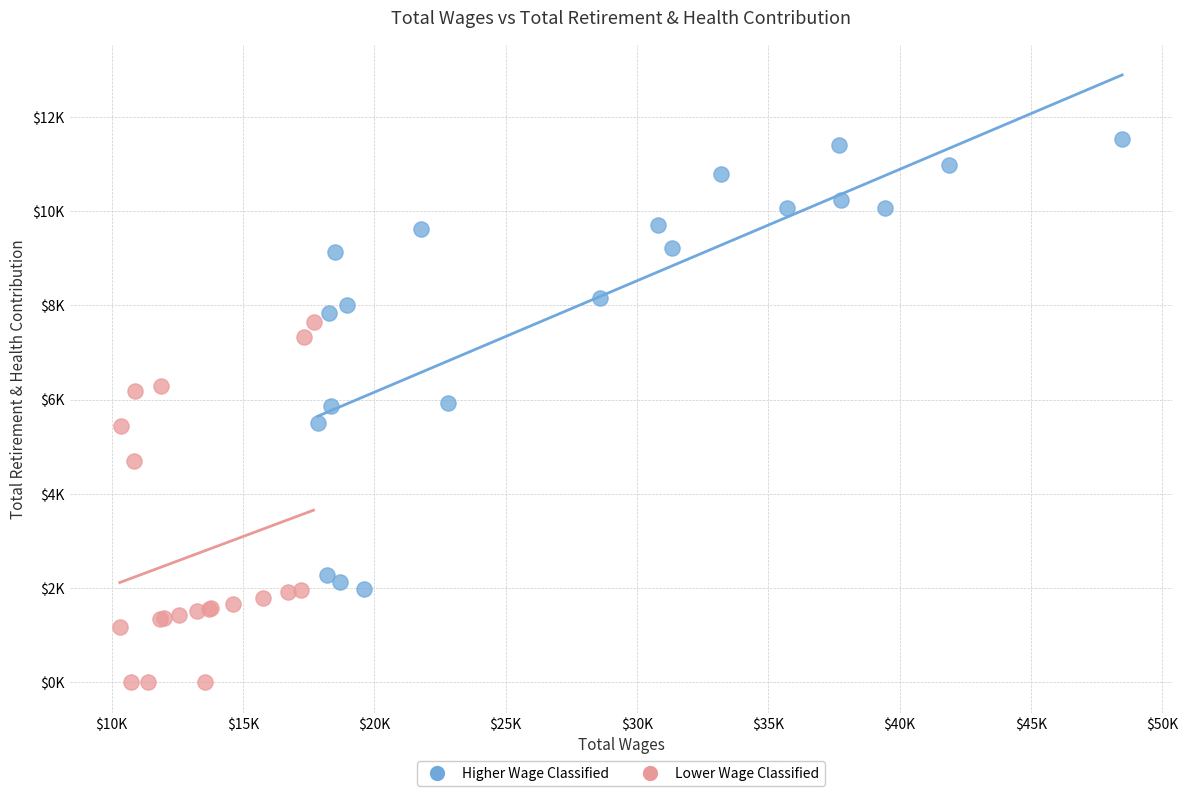

Which series has the largest Y range (max minus min)?

Higher Wage Classified